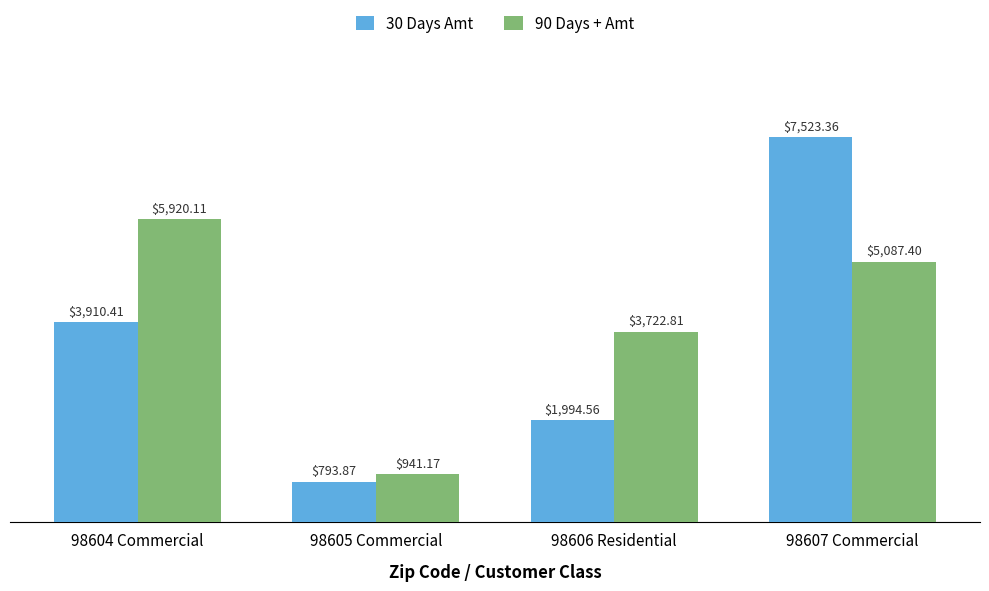

Count the number of data series in this chart.

2